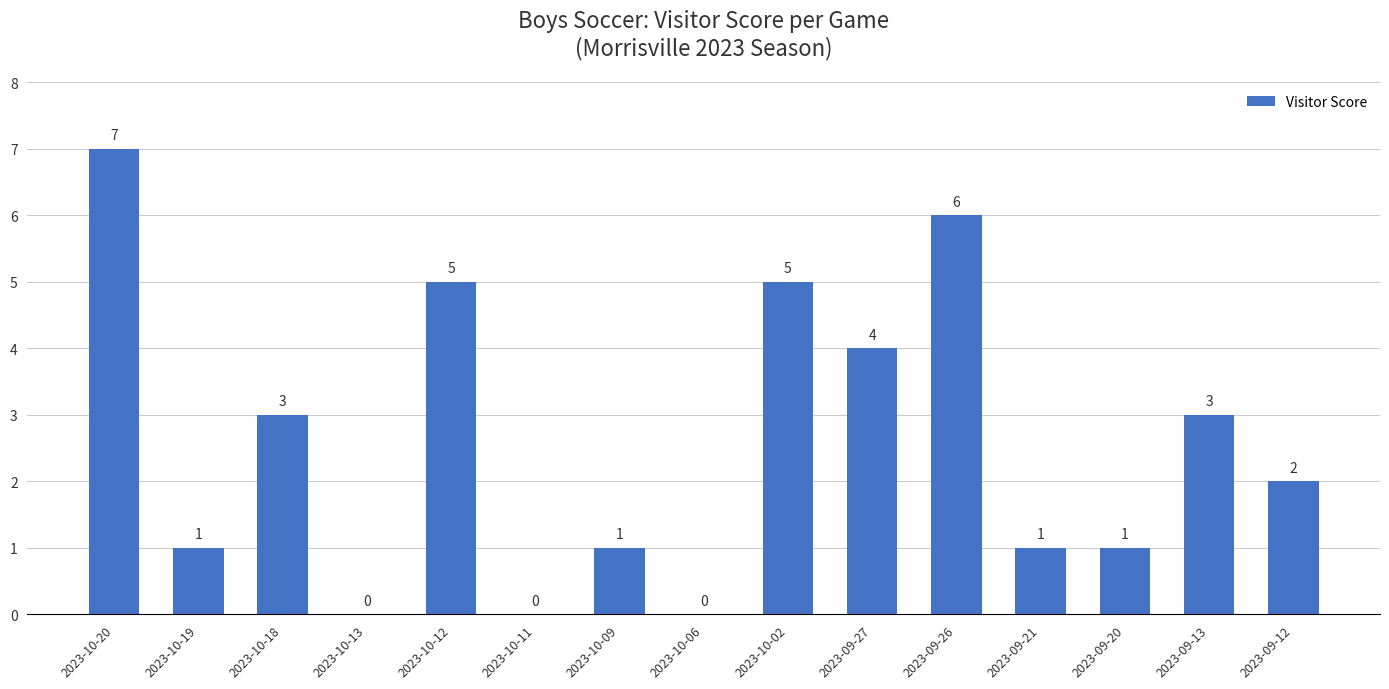

How many distinct data groups are displayed?

1